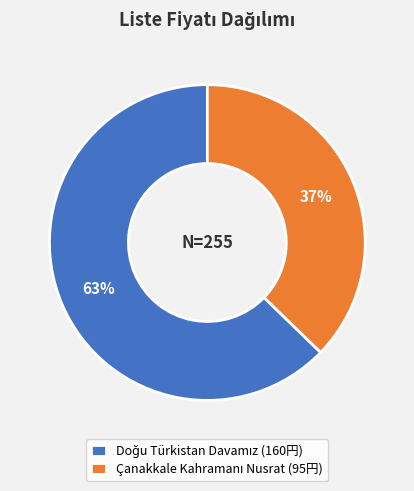

How many slices are in this pie chart?

2